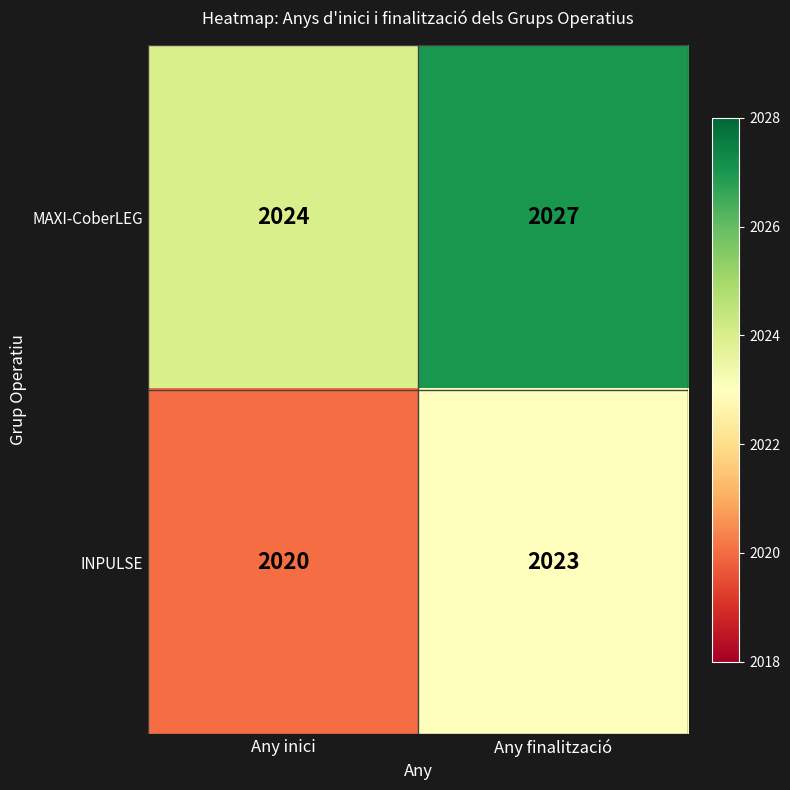

What is the maximum value shown in the chart?

2027